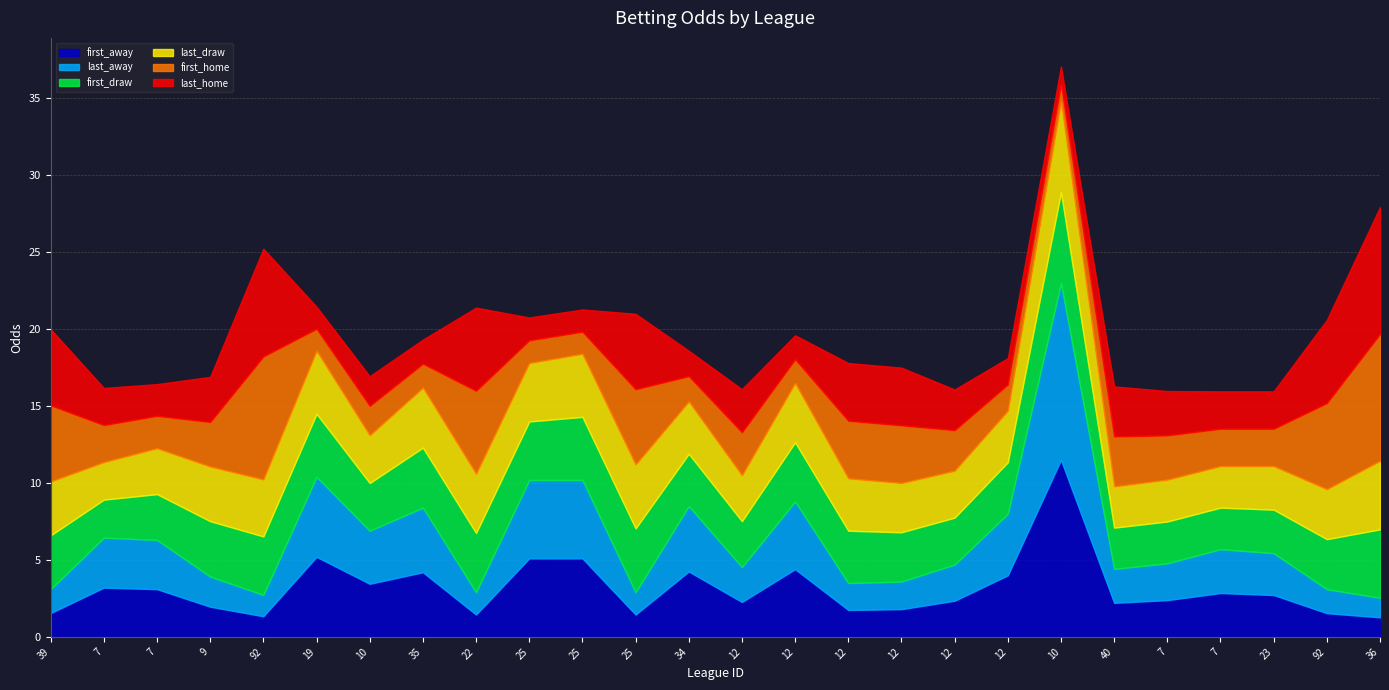

In first_home, how many points are higher than both neighbors (excluding endpoints)?

6